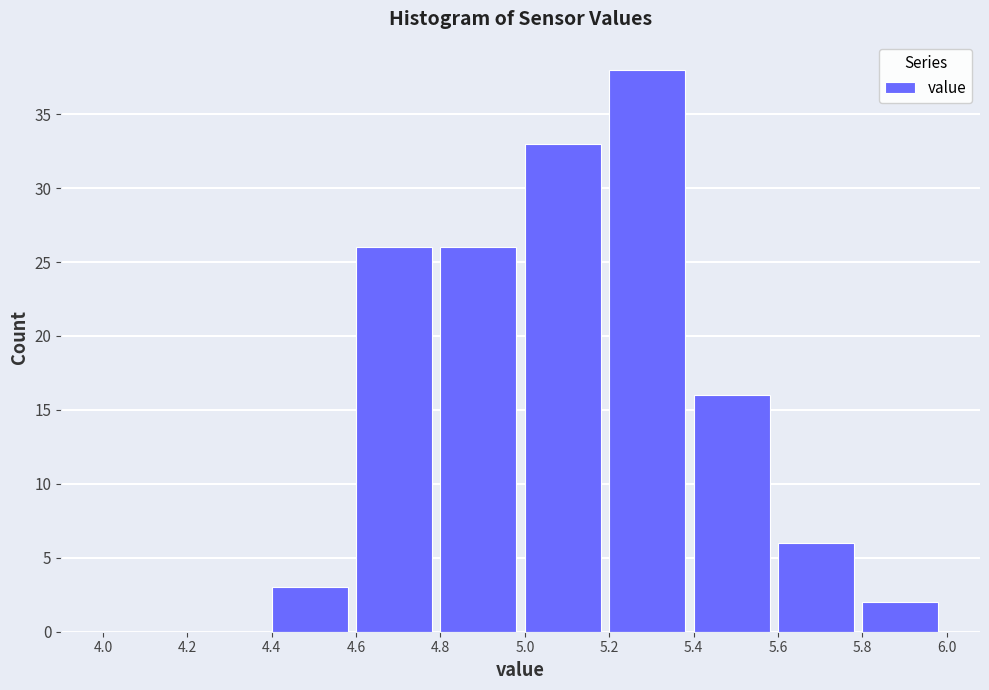

Reading left to right, transcribe this chart: for each bar, give the range it covers on the x-axis and its height. The values are not printed on the chart, so give them approximately, as read against the axis.

4.0 to 4.2: 0
4.2 to 4.4: 0
4.4 to 4.6: 3
4.6 to 4.8: 26
4.8 to 5.0: 26
5.0 to 5.2: 33
5.2 to 5.4: 38
5.4 to 5.6: 16
5.6 to 5.8: 6
5.8 to 6.0: 2